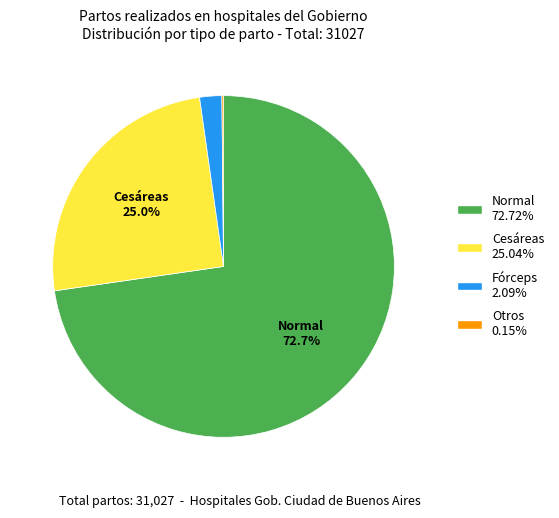

How much of the chart is everything except Cesáreas?

75.0%